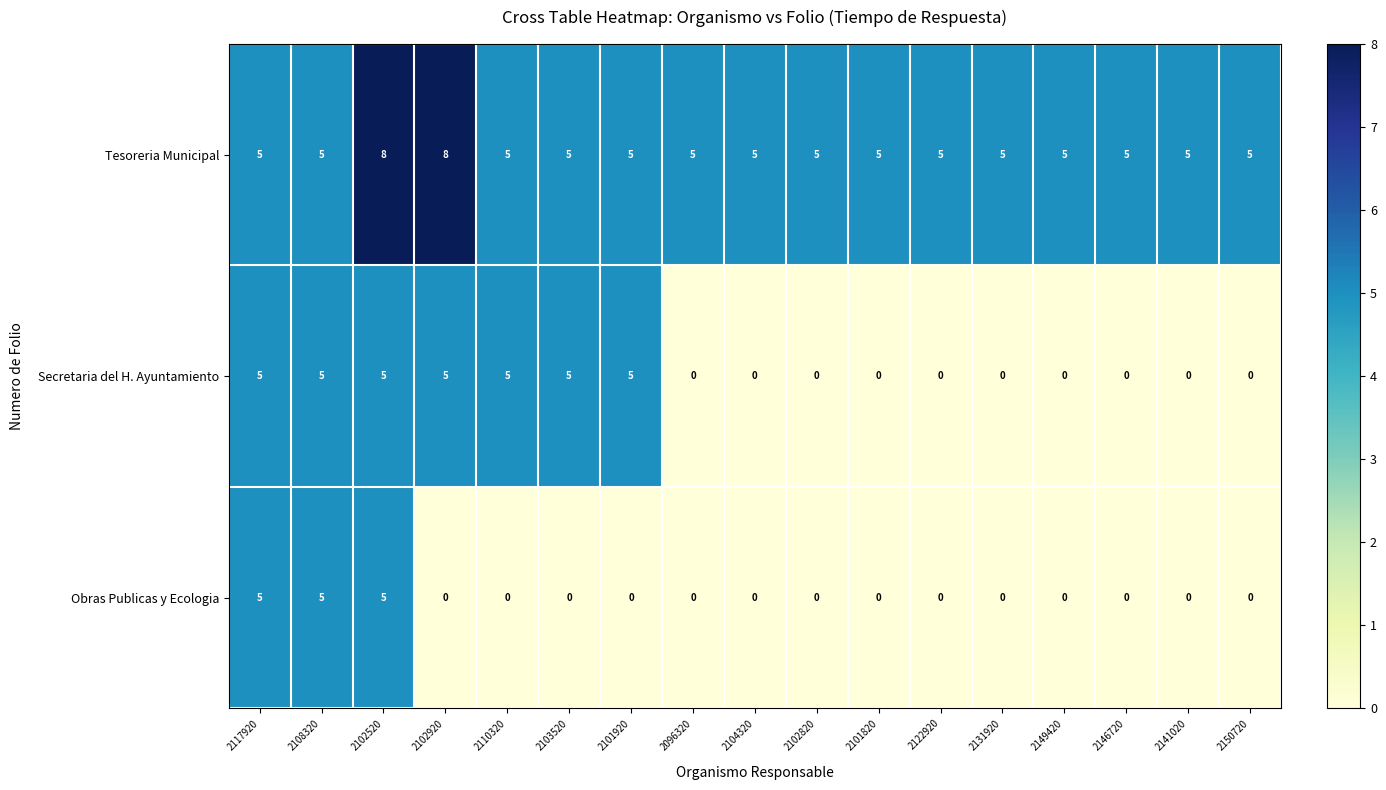

How many distinct data groups are displayed?

3